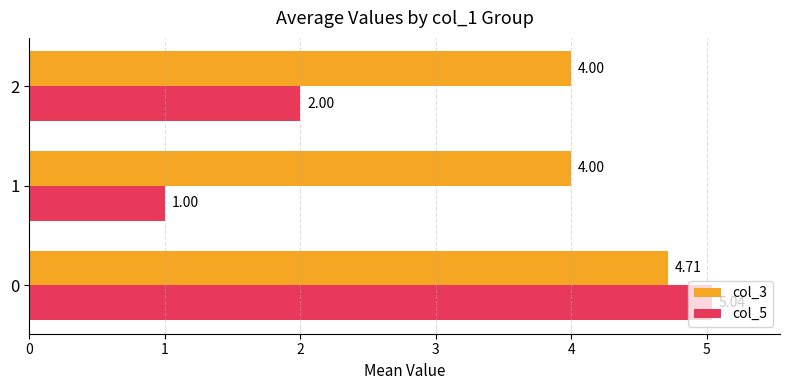

What is the total value across all series at 0?

9.8